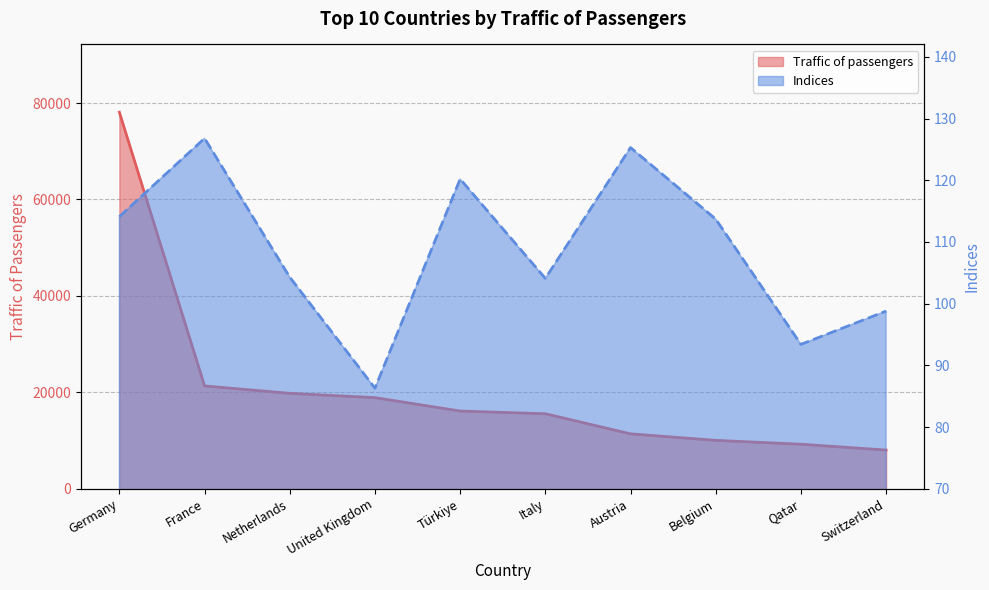

True or false: Indices and Traffic of passengers intersect in this chart.

False